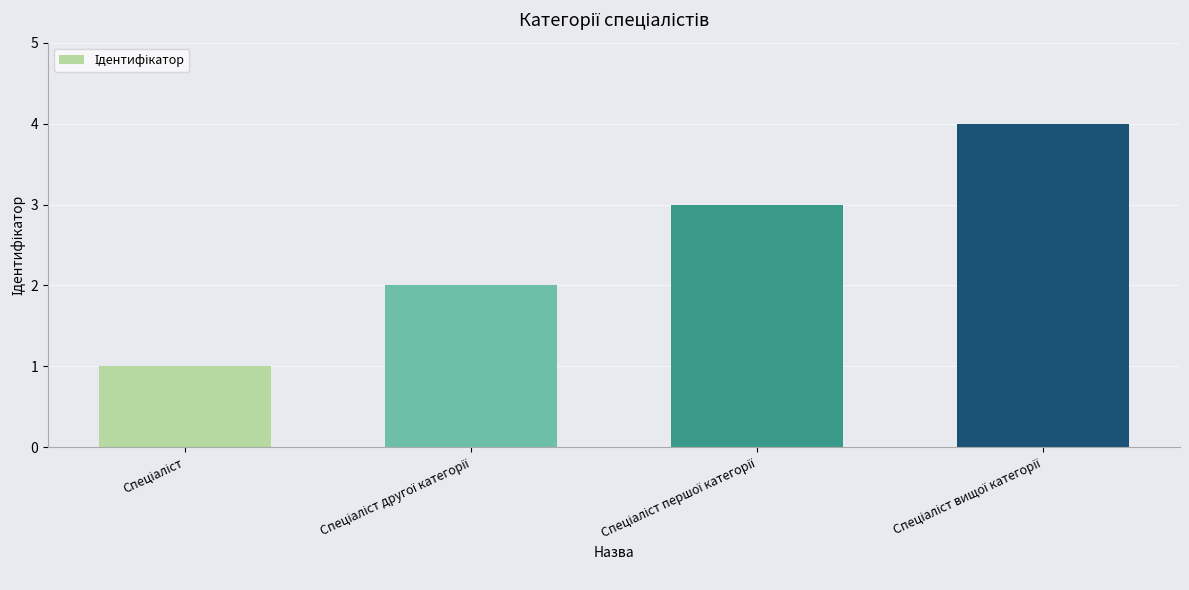

Reading right to left, what are all the values shown in this chart?

4	3	2	1